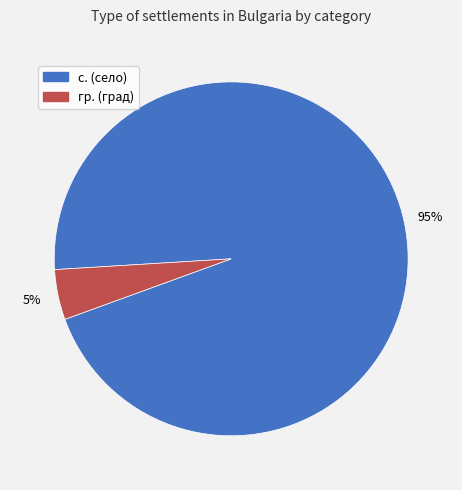

Is there any slice that represents more than half of the pie?

Yes